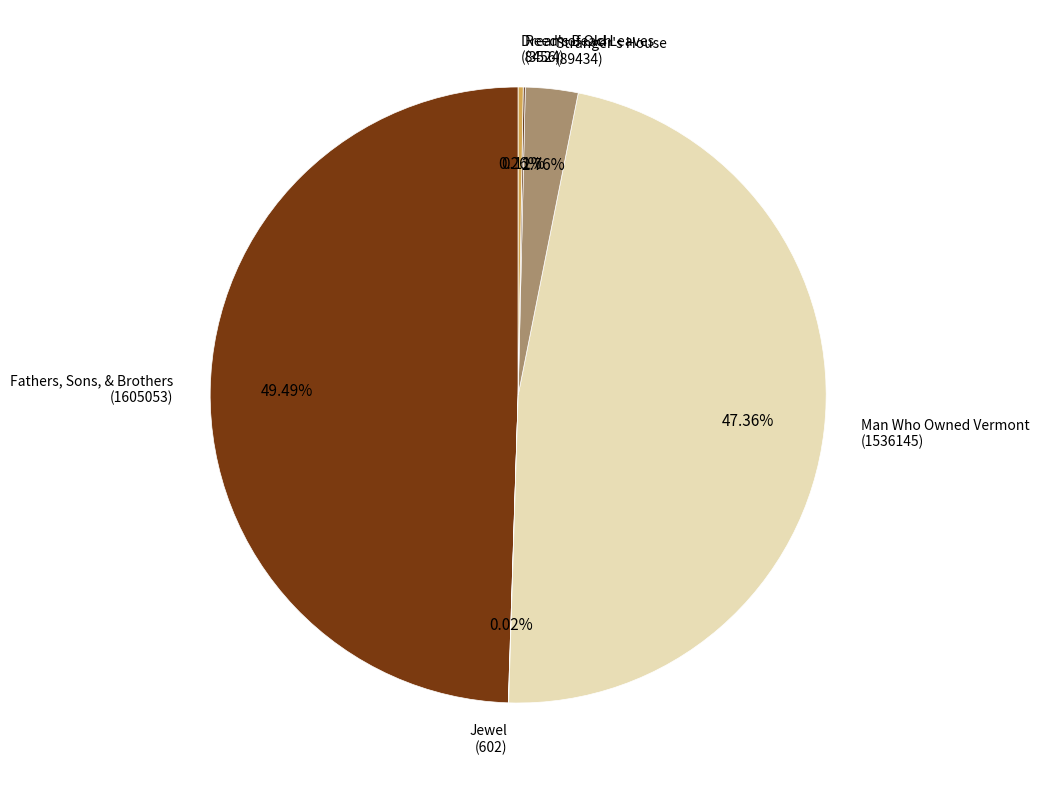

Which category has the biggest portion of the pie?

Fathers, Sons, & Brothers (1605053)